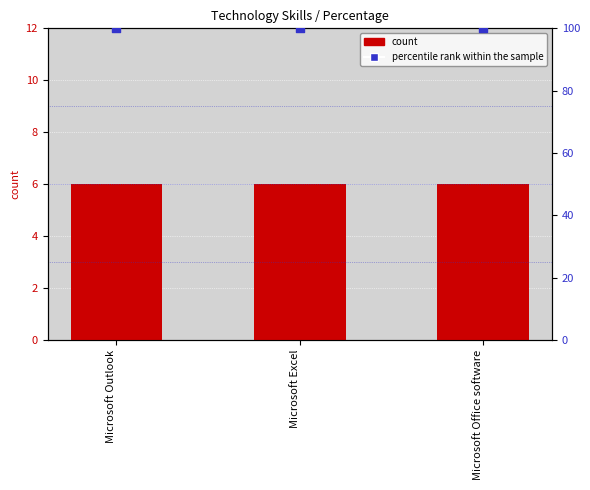

Which series has the largest total across all categories?

percentile rank within the sample